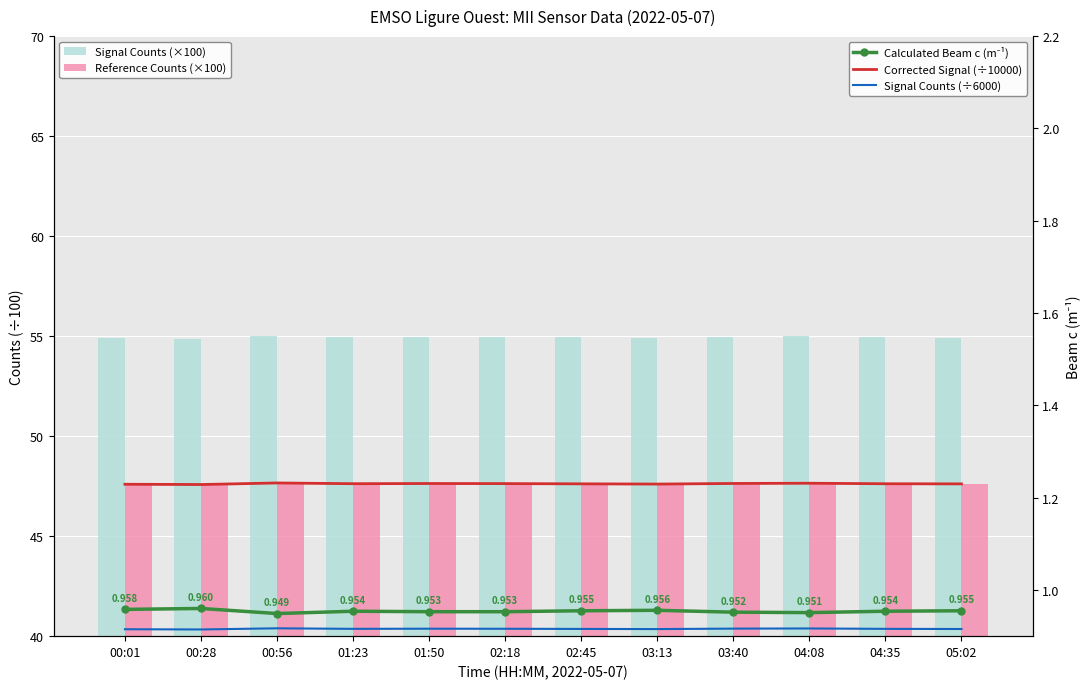

True or false: Signal Counts (×100) has a value of 18.1 at 04:08.

False